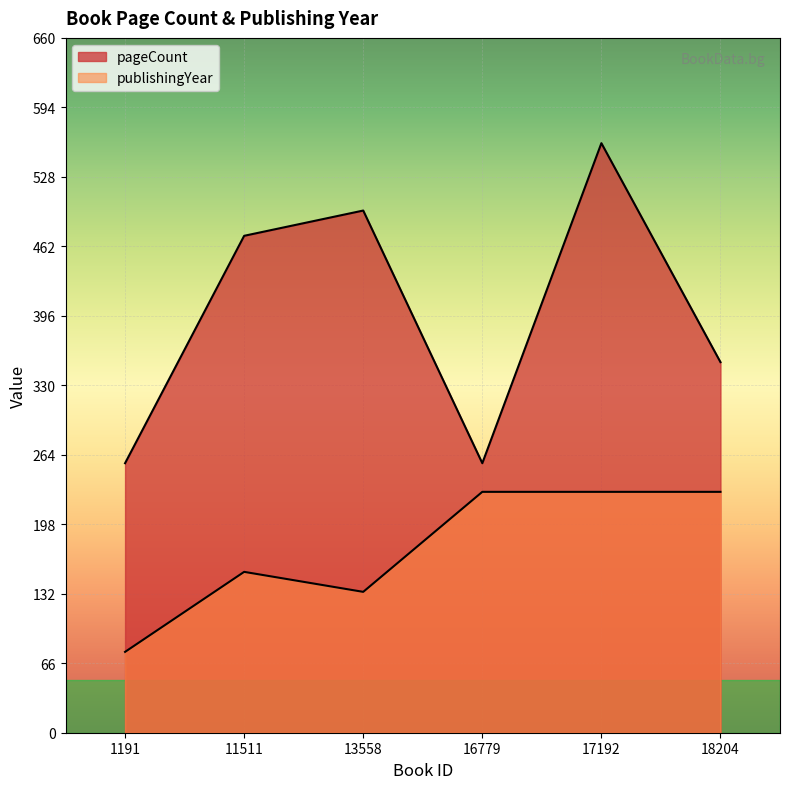

Reading left to right, extract all data points from this chart.

pageCount: 256.0	472.0	496.0	256.0	560.0	352.0
publishingYear: 76.8	152.8	133.8	228.8	228.8	228.8